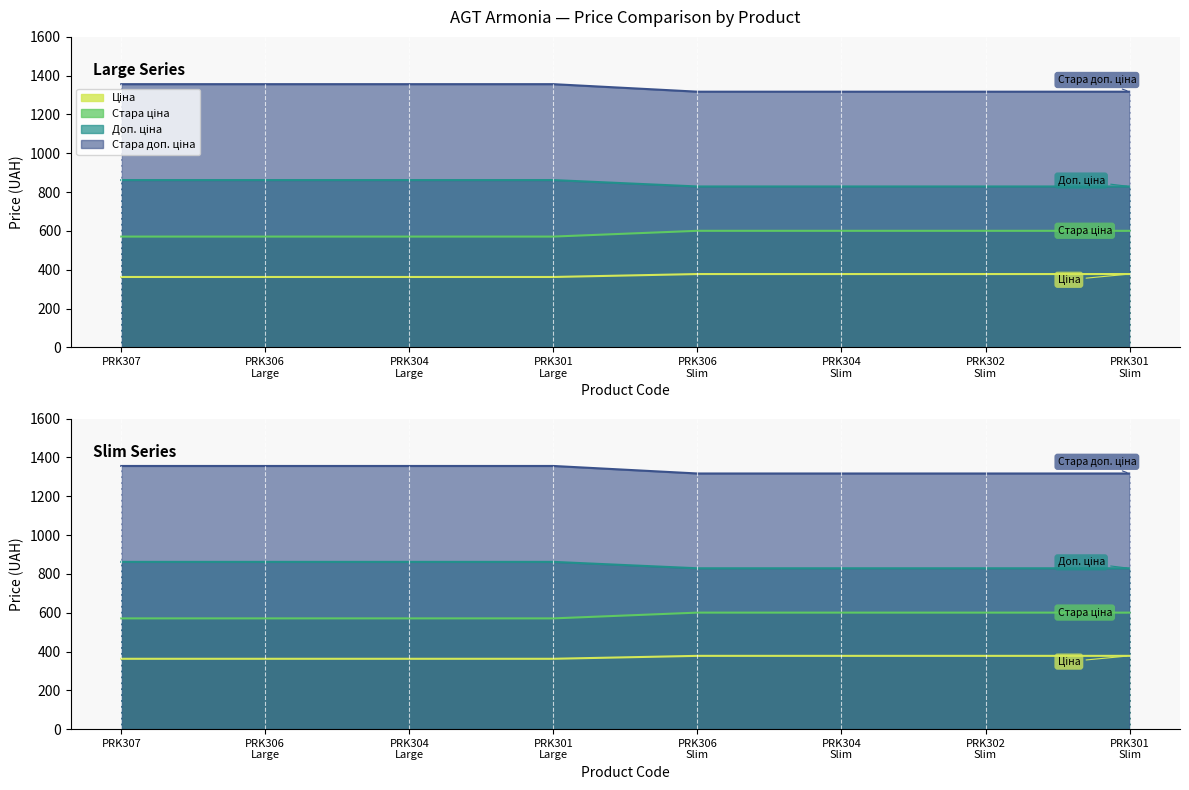

The value of Доп. ціна at PRK301
Large is 862.0. True or false?

True